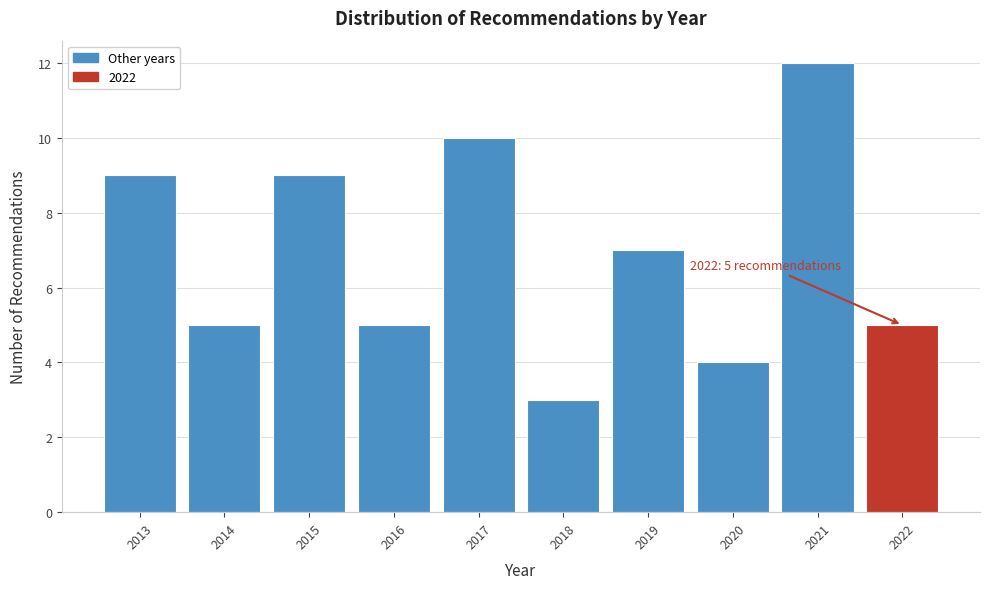

Reading left to right, transcribe all the data shown in this chart.

2013=9	2014=5	2015=9	2016=5	2017=10	2018=3	2019=7	2020=4	2021=12	2022=5